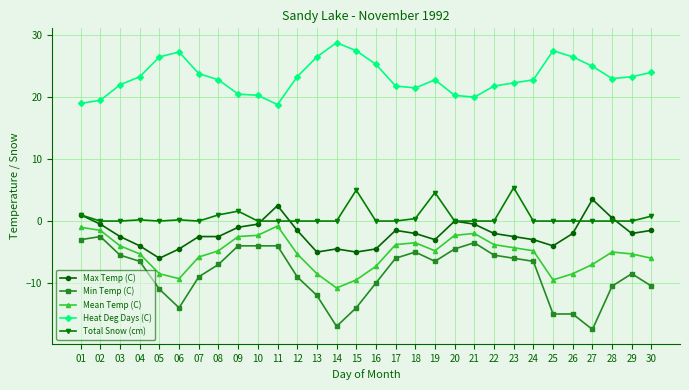

At 22, list the series in order from largest to smallest.

Heat Deg Days (C), Total Snow (cm), Max Temp (C), Mean Temp (C), Min Temp (C)